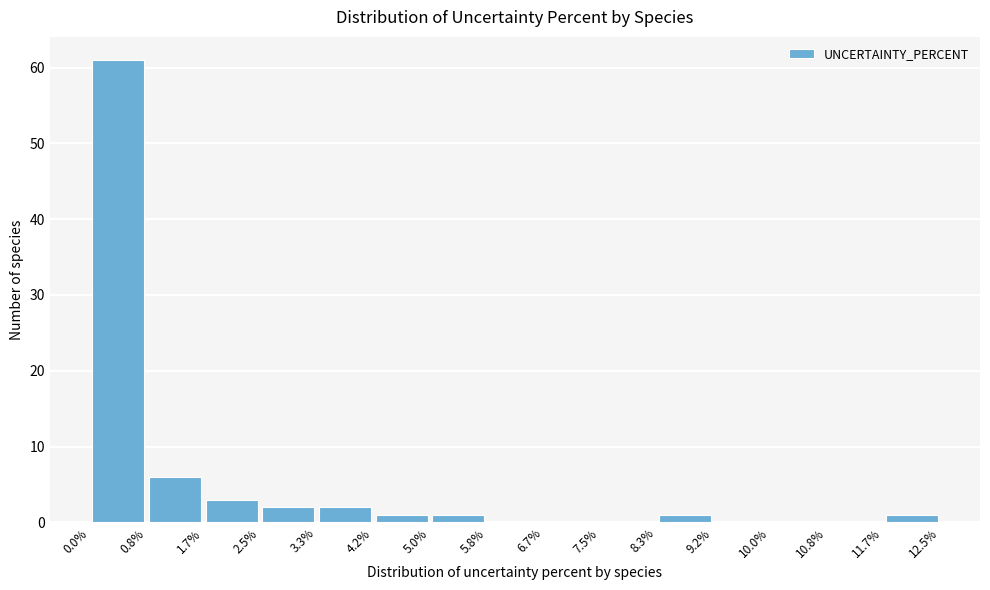

Reading left to right, list every bar in this chart as the range it spans on the x-axis followed by its height. The values are not printed on the chart, so give them approximately, as read against the axis.

0.0% to 0.8%: 61
0.8% to 1.7%: 6
1.7% to 2.5%: 3
2.5% to 3.3%: 2
3.3% to 4.2%: 2
4.2% to 5.0%: 1
5.0% to 5.8%: 1
5.8% to 6.7%: 0
6.7% to 7.5%: 0
7.5% to 8.3%: 0
8.3% to 9.2%: 1
9.2% to 10.0%: 0
10.0% to 10.8%: 0
10.8% to 11.7%: 0
11.7% to 12.5%: 1